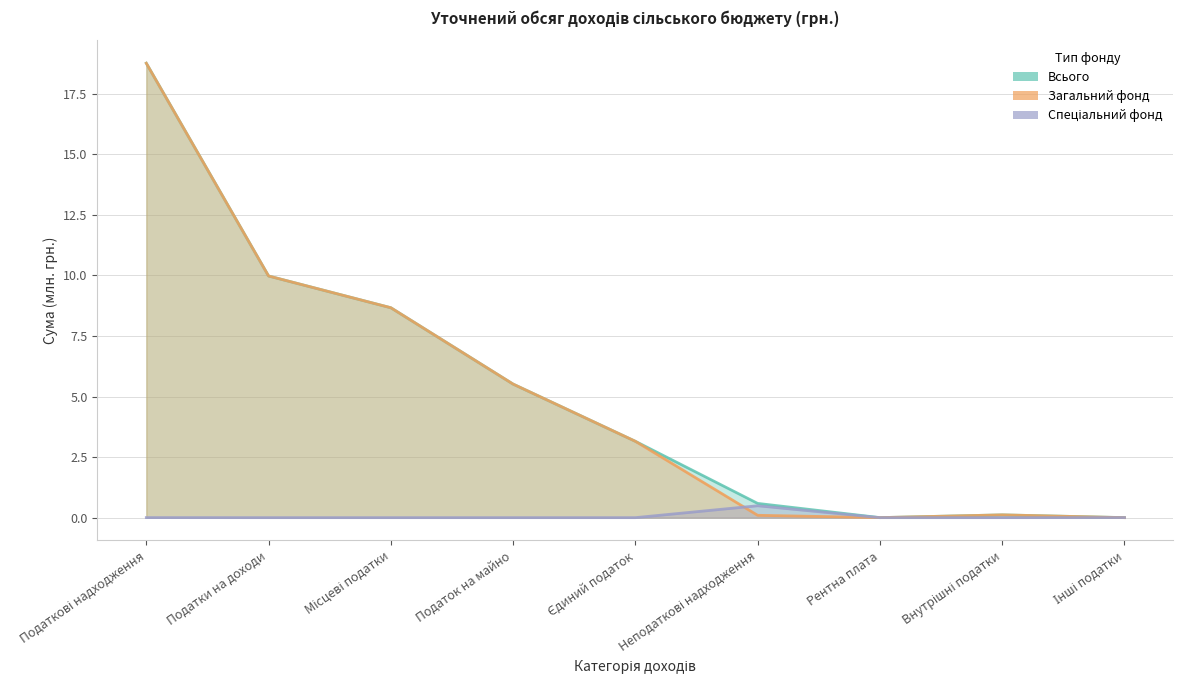

The Загальний фонд series shows 0.0 at Рентна плата. True or false?

True